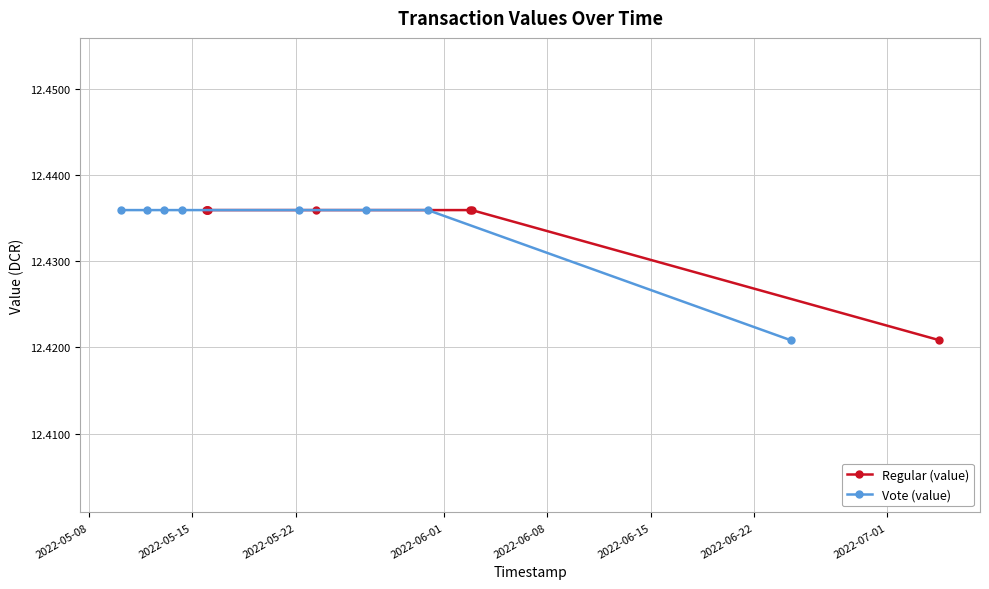

How many Regular (value) values are between 12 and 13?

8